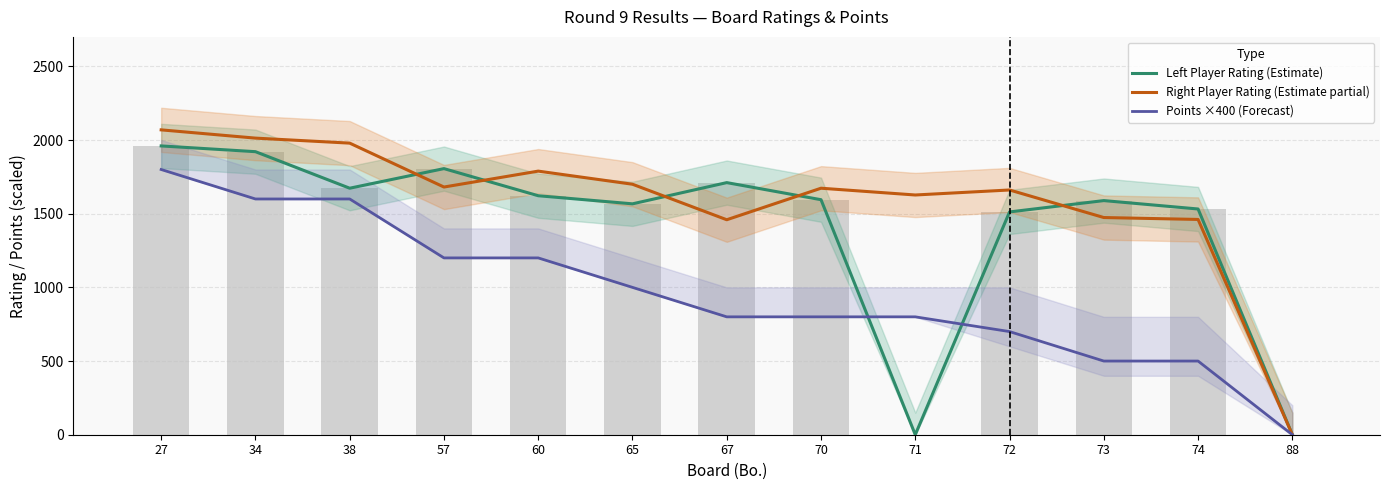

The value of Points ×400 (Forecast) at 71 is 1173. True or false?

False